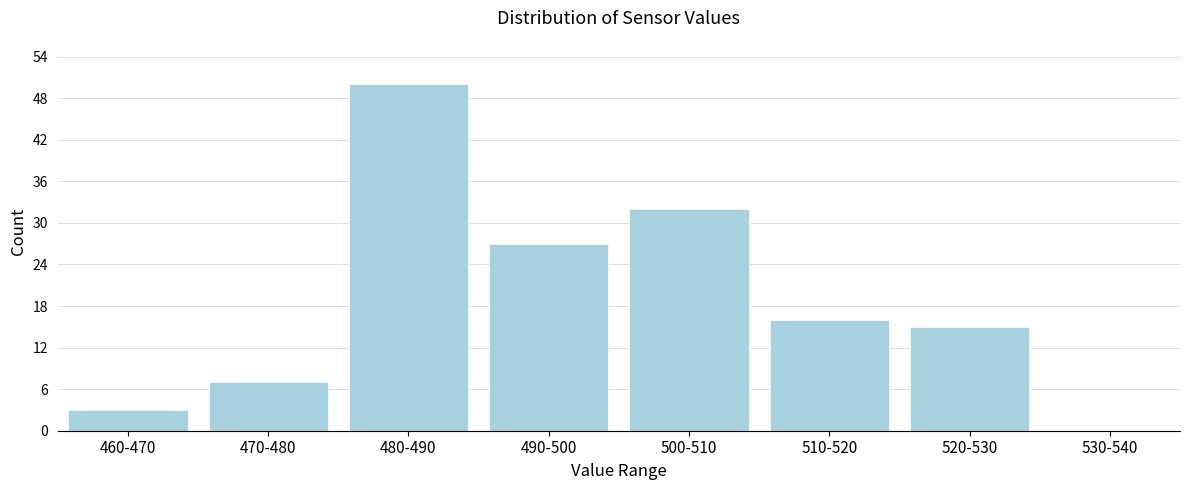

Reading left to right, list all the values displayed in this chart.

460-470=3	470-480=7	480-490=50	490-500=27	500-510=32	510-520=16	520-530=15	530-540=0